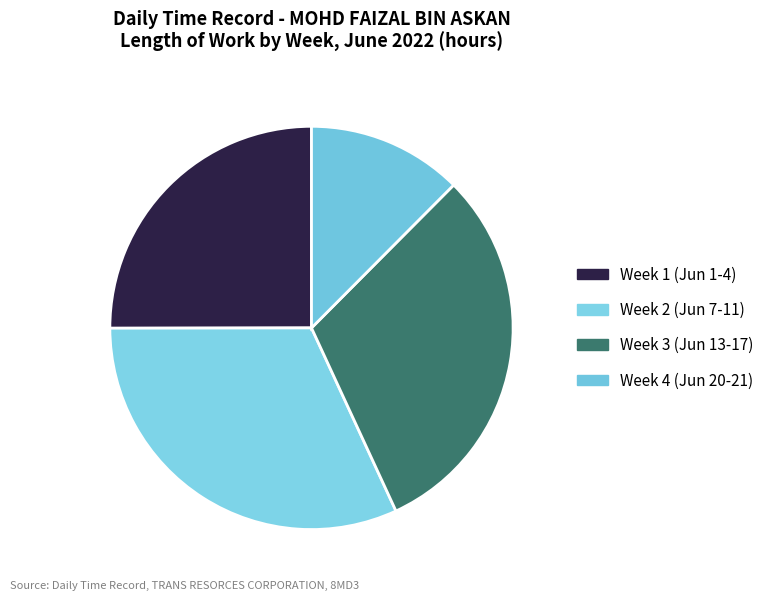

Count the number of slices in the pie.

4